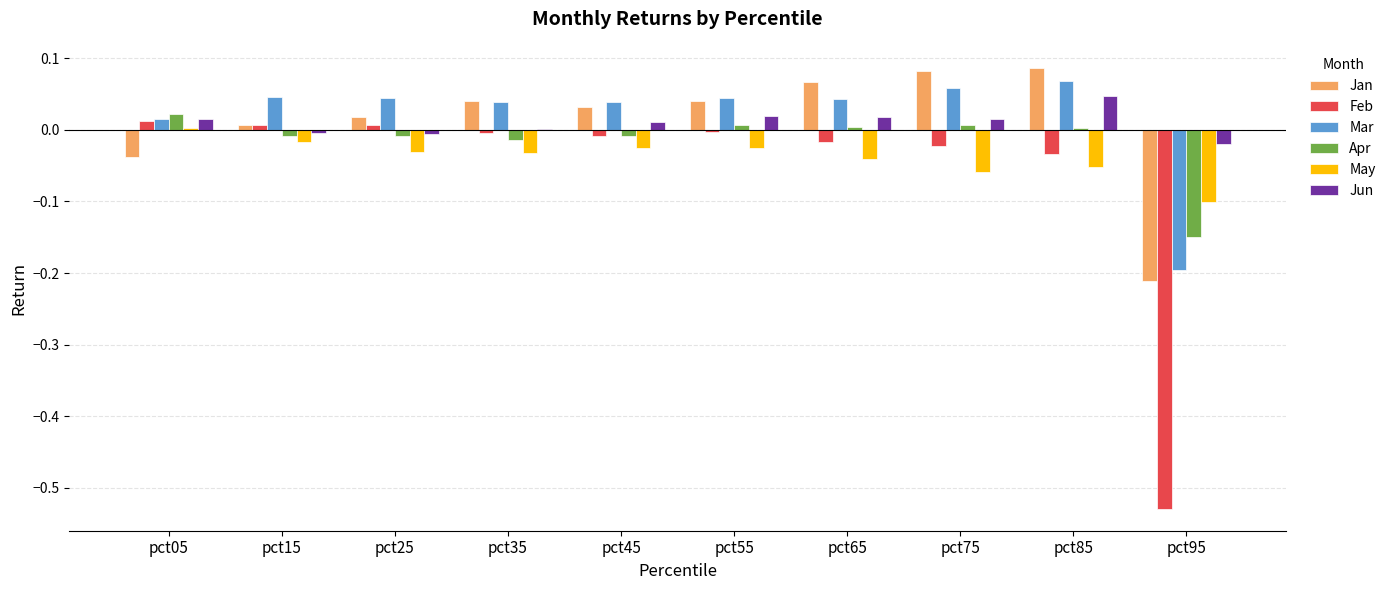

True or false: Jun has a value of -0.0 at pct15.

True